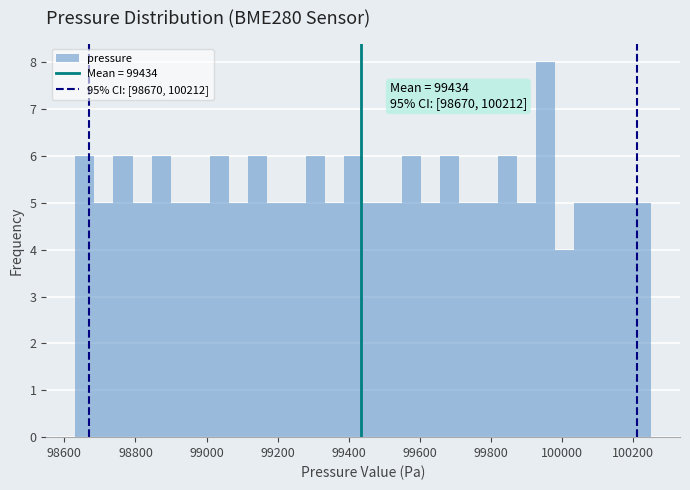

Around what value on the x-axis is the tallest bar? Give the approximate position of its centre, as read against the axis.

99960